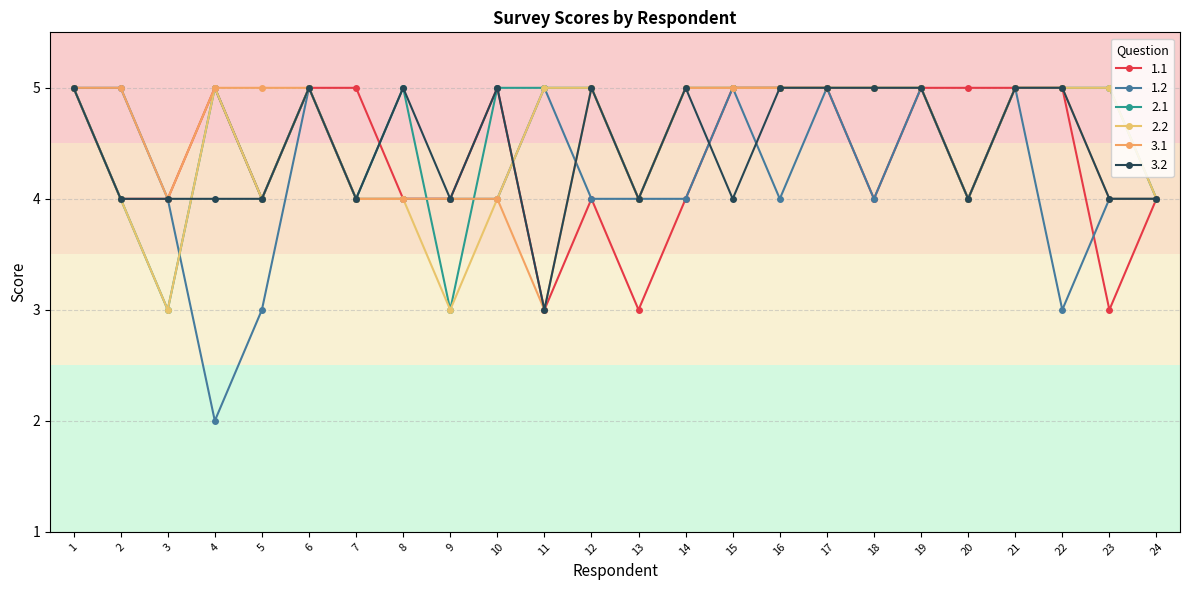

The value of 3.2 at 8 is 5. True or false?

True